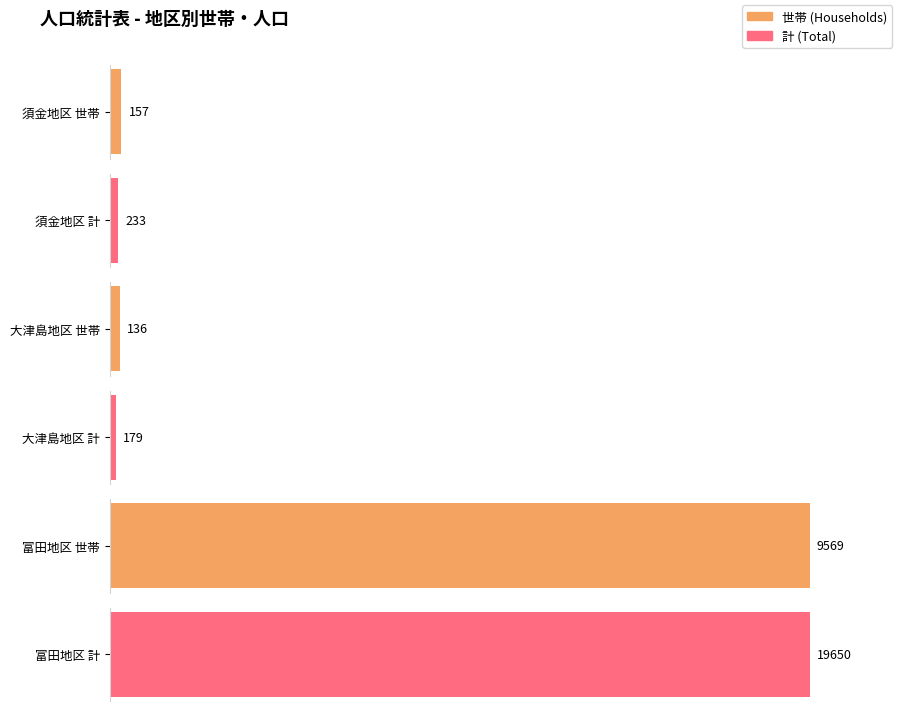

Rank the categories by Households value from highest to lowest.

富田地区, 須金地区, 大津島地区